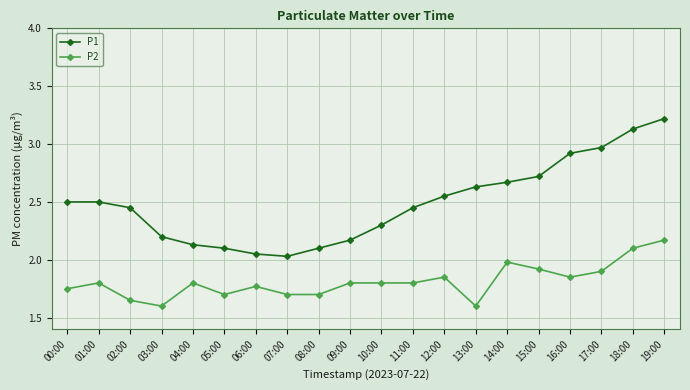

What position from the left is 18:00?

19